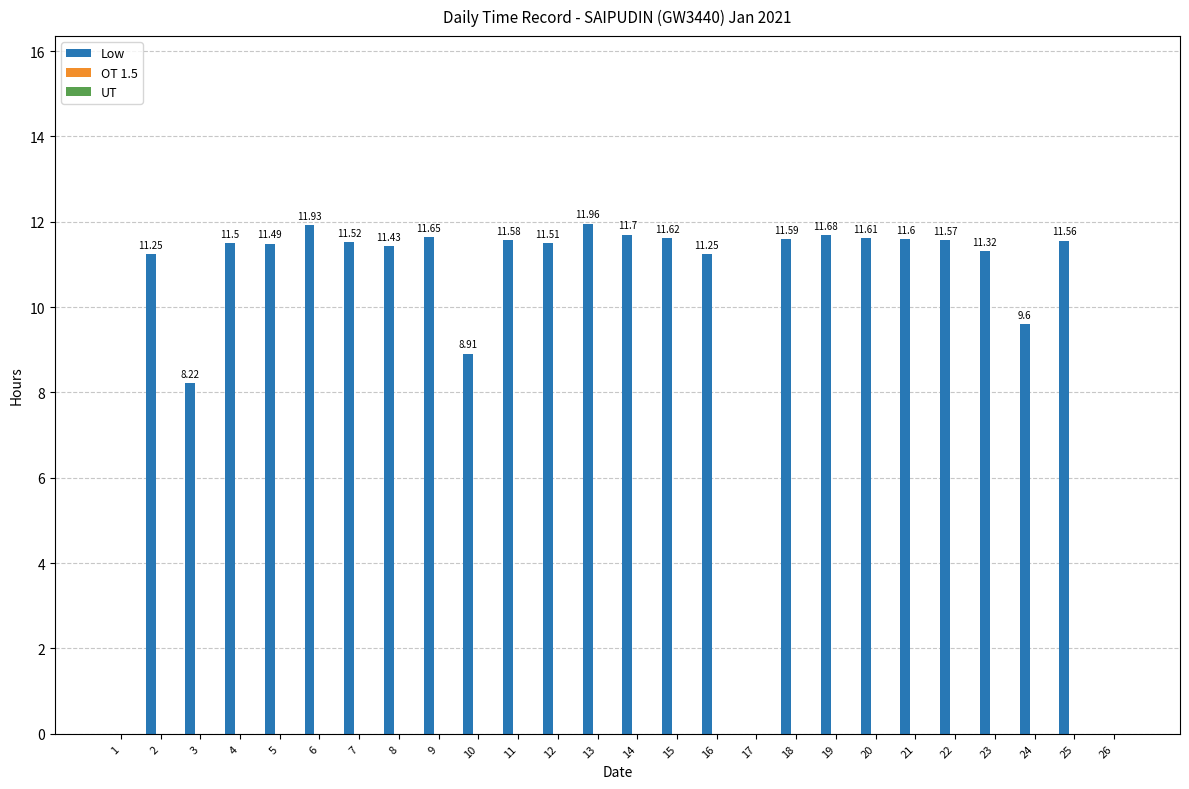

What is the sum of all values?

258.1